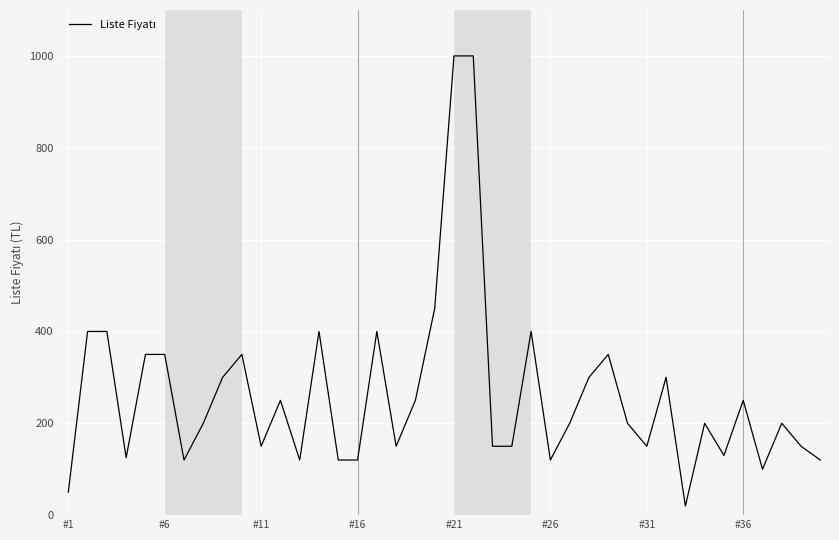

How many lines are shown in the chart?

1